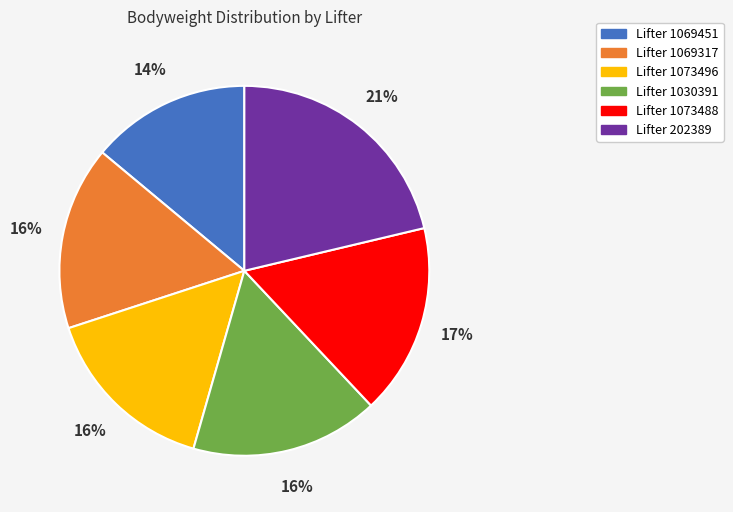

To the nearest percent, what is the difference between the largest and smallest slice percentages?

7%